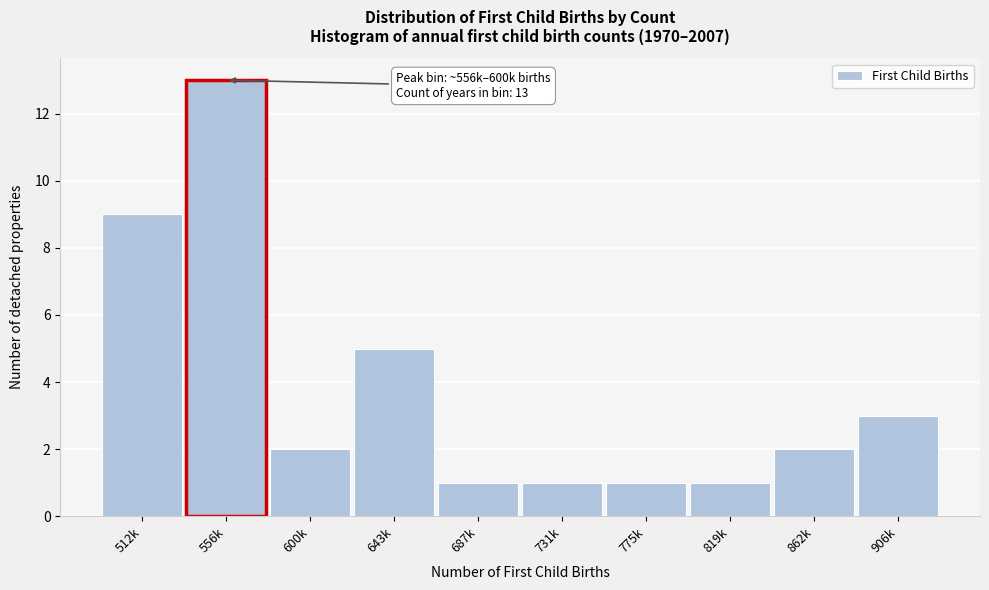

Reading left to right, transcribe all the data shown in this chart.

512k=9	556k=13	600k=2	643k=5	687k=1	731k=1	775k=1	819k=1	862k=2	906k=3